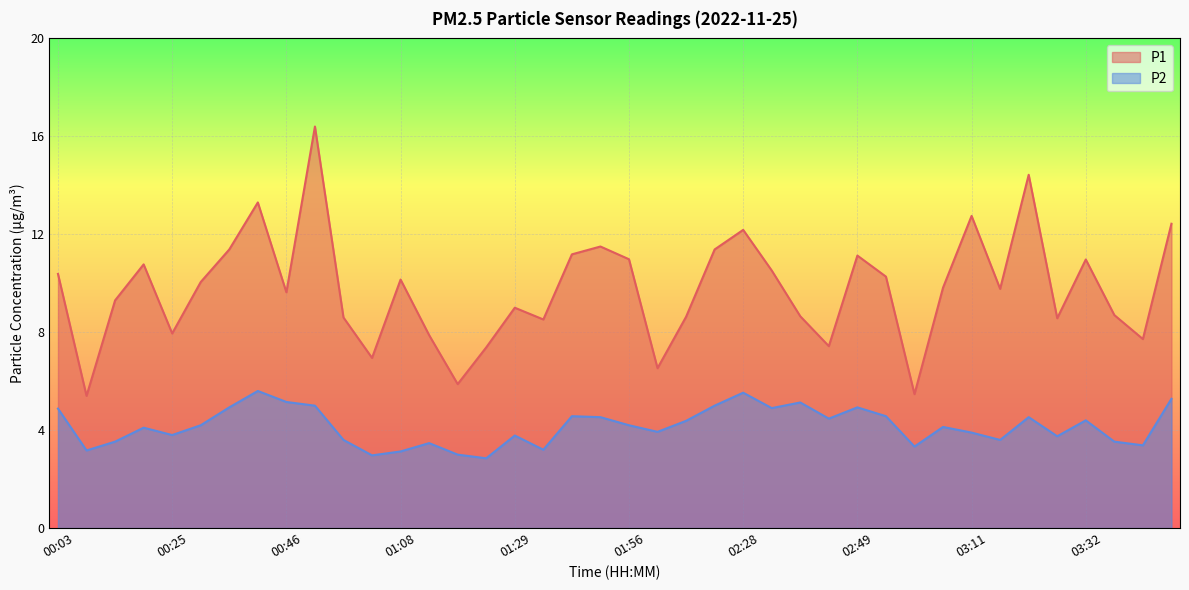

In P1, how many points are higher than both neighbors (excluding endpoints)?

11